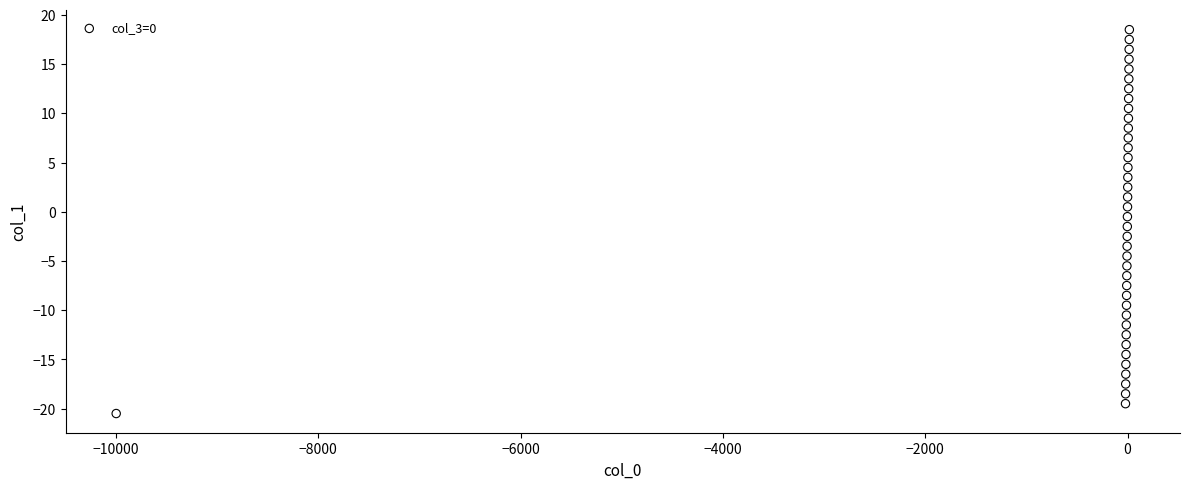

What is the range of X values (max minus min)?

10017.0